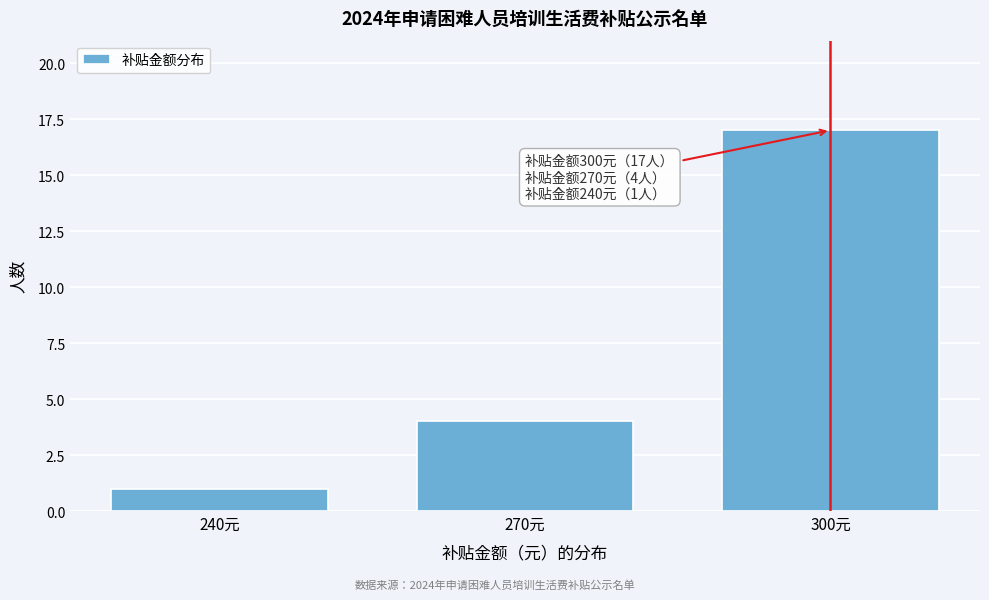

Over which range of the x-axis is the bar tallest?

285 to 315